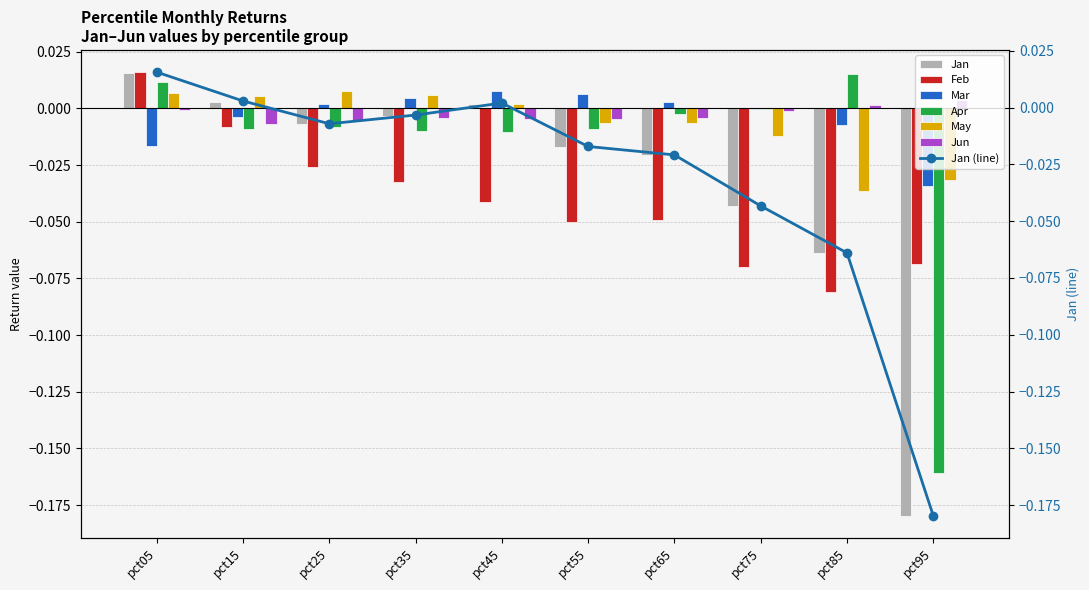

True or false: Mar has a value of 0.0 at pct35.

True